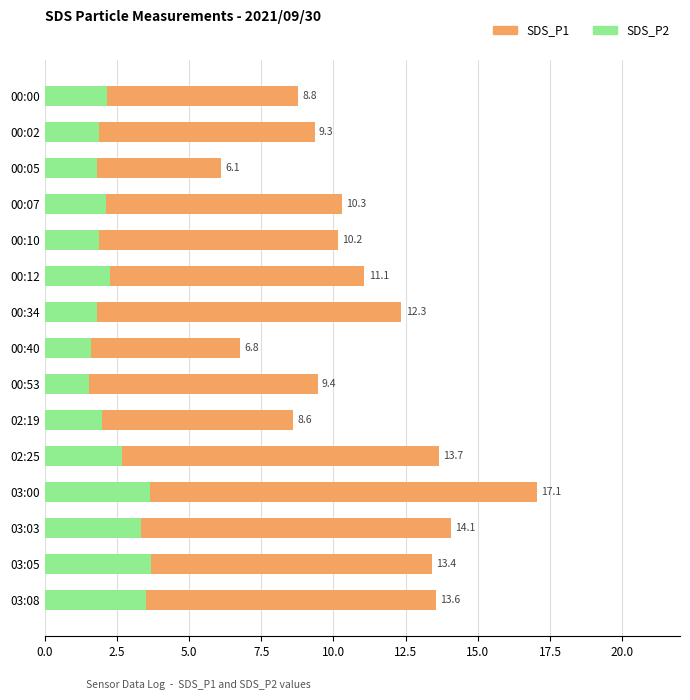

How many values in the SDS_P2 series exceed 2?

8